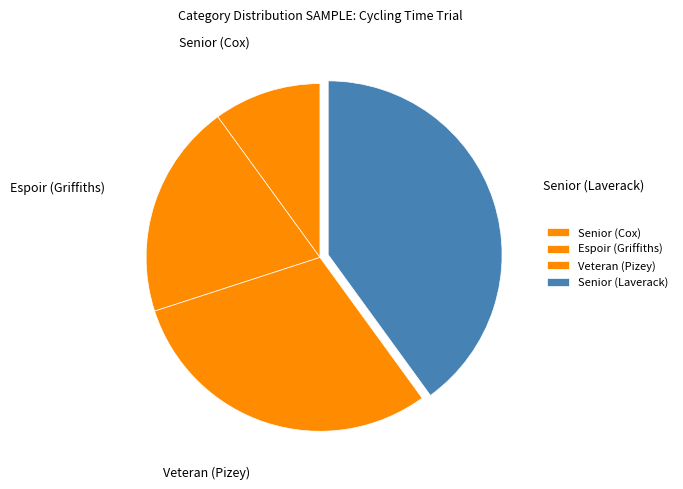

Is there a majority slice in this chart?

No